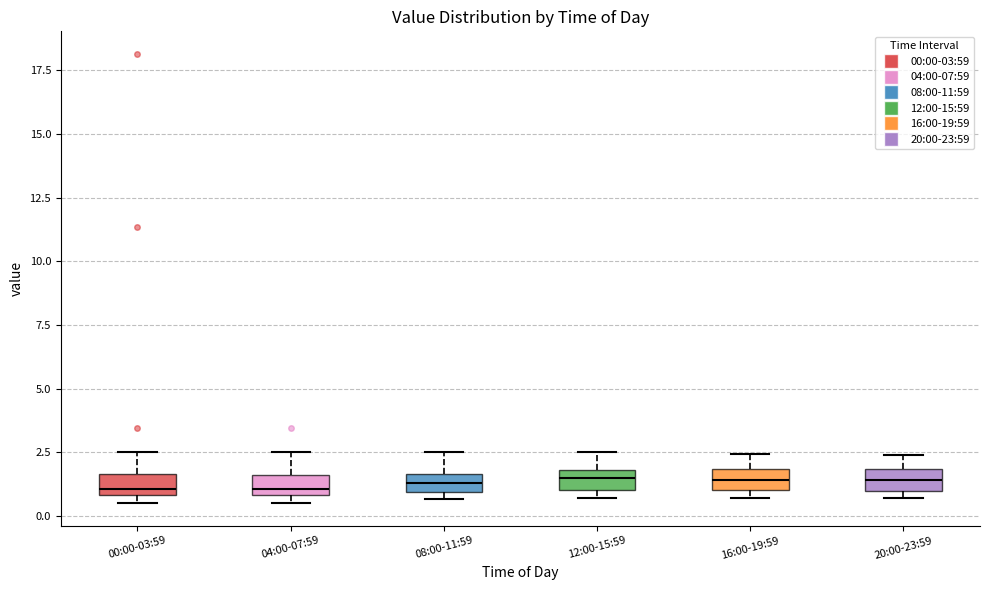

Where is the lower edge of the box for 16:00-19:59 on the y-axis? The values are not printed on the chart, so give them approximately, as read against the axis.

1.0